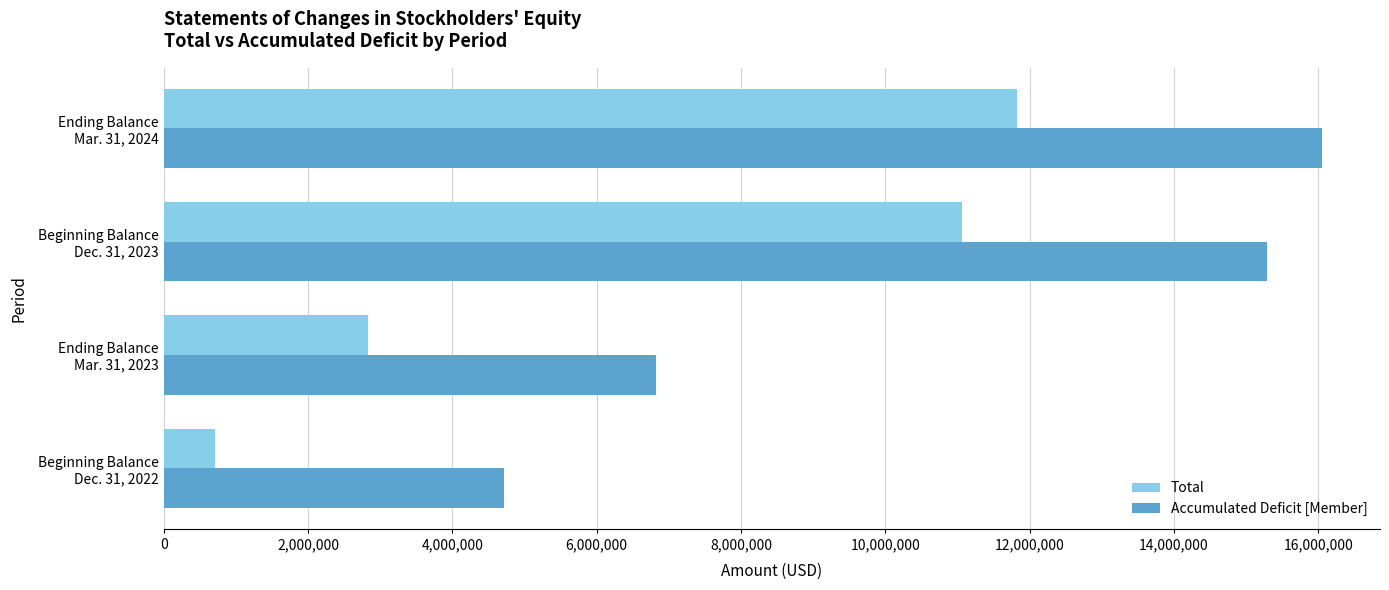

List the labels in order of Accumulated Deficit [Member] value, largest first.

Ending Balance
Mar. 31, 2024, Beginning Balance
Dec. 31, 2023, Ending Balance
Mar. 31, 2023, Beginning Balance
Dec. 31, 2022